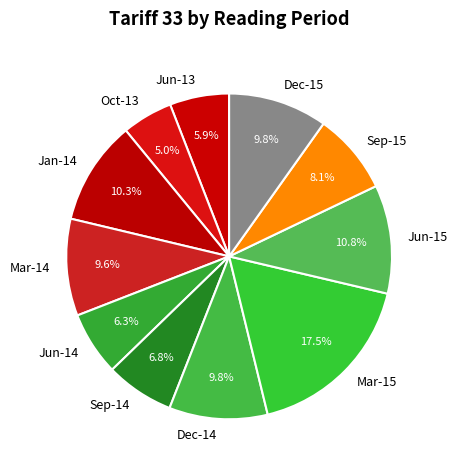

Count the number of slices in the pie.

11